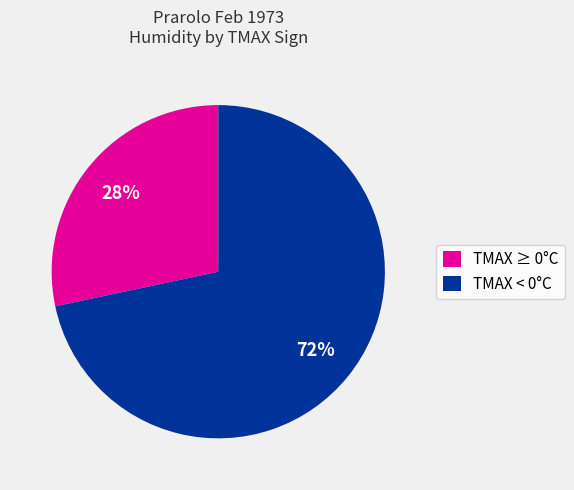

Do TMAX < 0°C and TMAX ≥ 0°C together represent more than half of the pie?

Yes